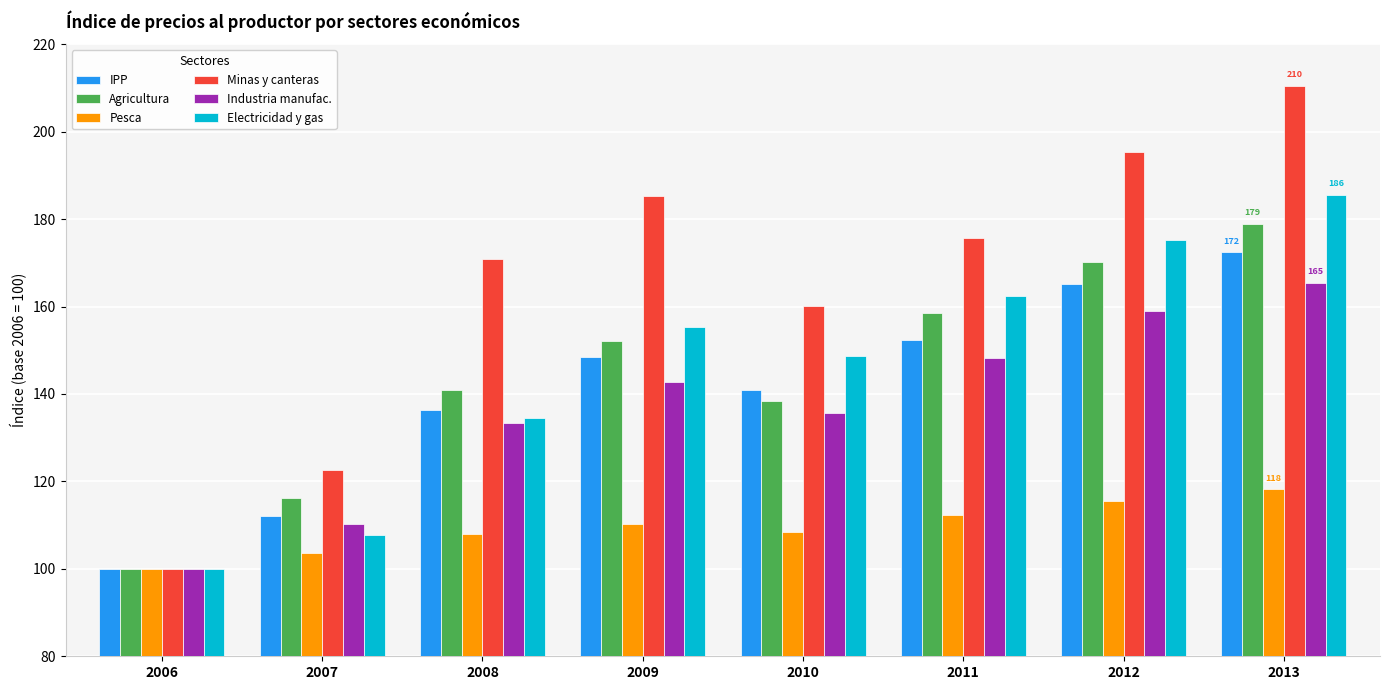

Is the value of Minas y canteras at 2012 greater than the value of Agricultura at 2012?

Yes